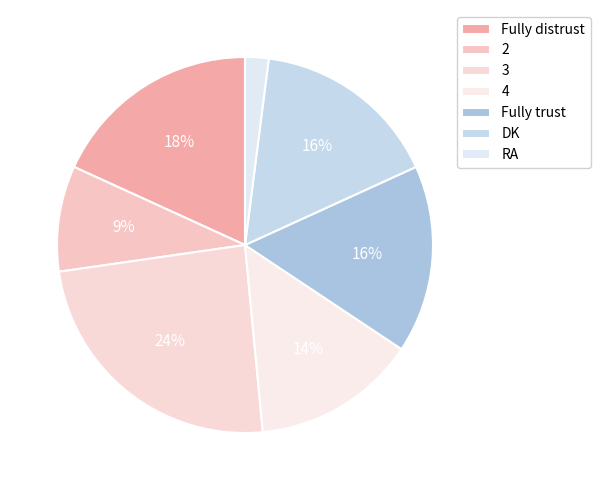

Is there any slice that represents more than half of the pie?

No